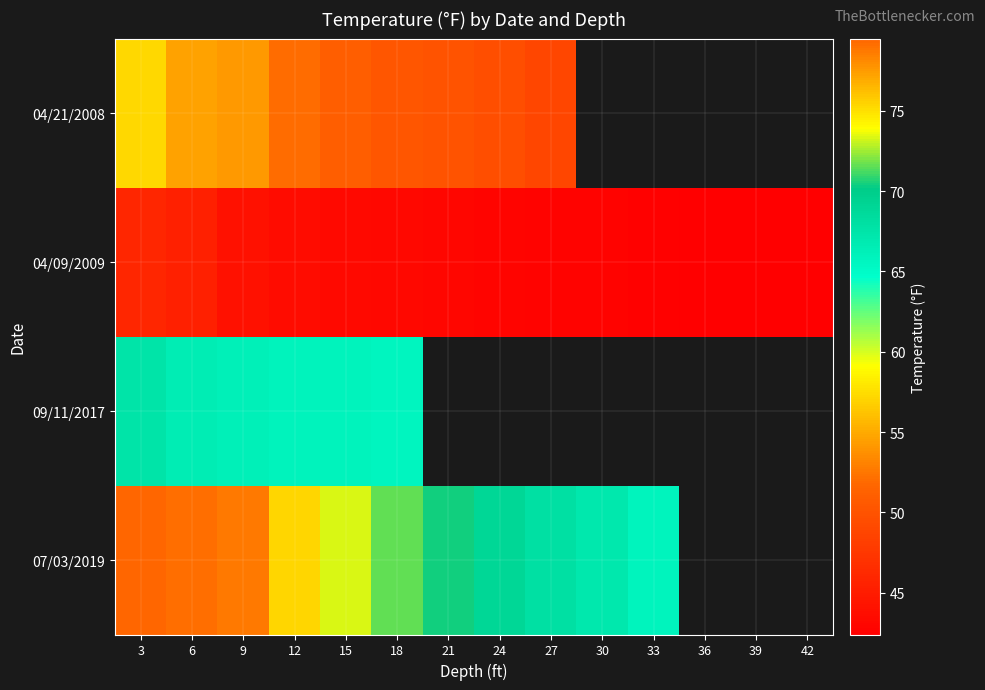

What is the difference between the second highest and minimum values in the 04/09/2009 series?

2.9